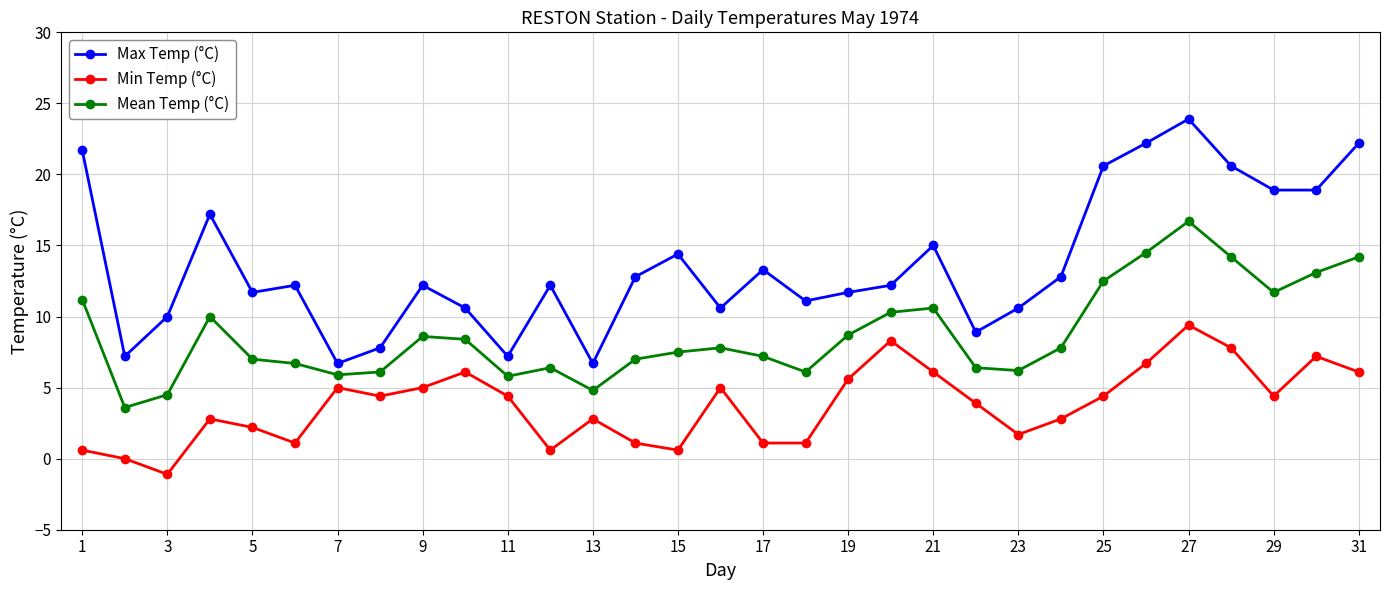

Does the chart have visible grid lines?

Yes